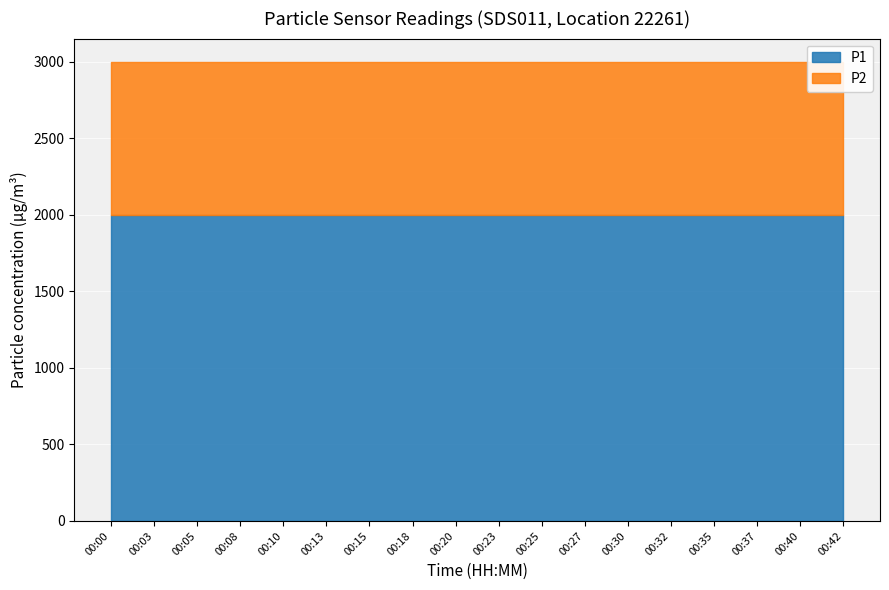

Rank the series at 00:40 from lowest to highest value.

P2, P1